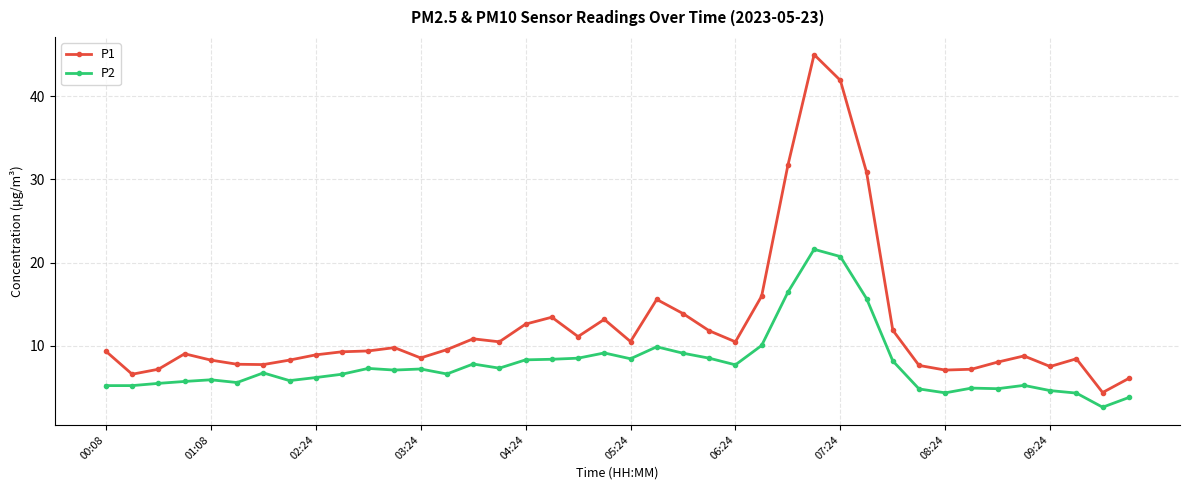

What is the value of the P1 point at the 22nd from the left?

15.6